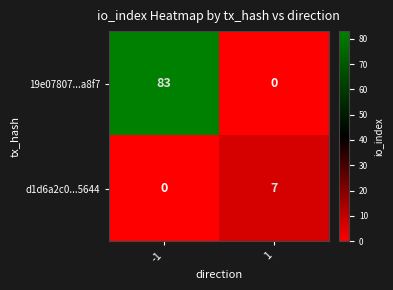

List the series in order of their overall mean, highest first.

19e07807...a8f7, d1d6a2c0...5644